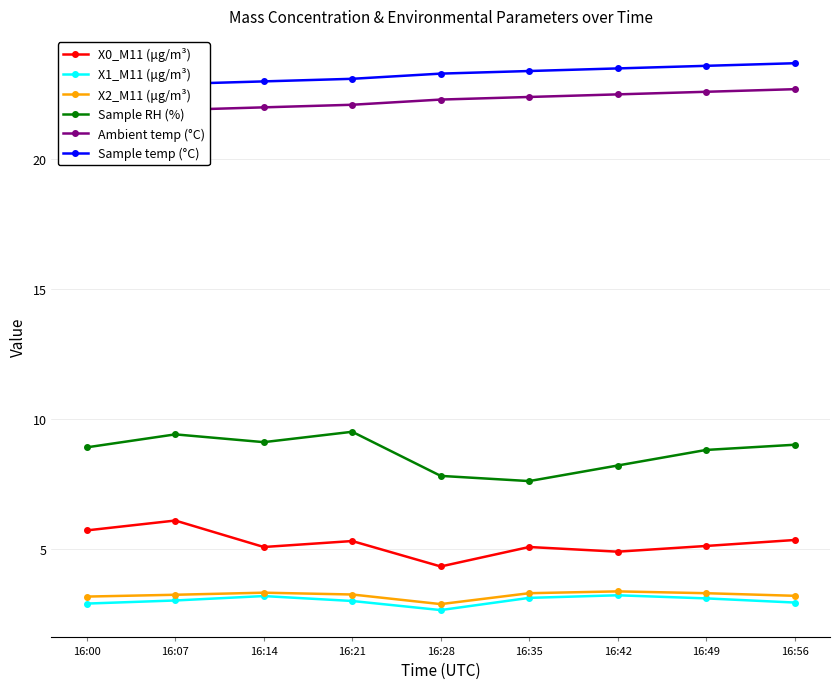

What is the total value across all series at 16:07?

66.5